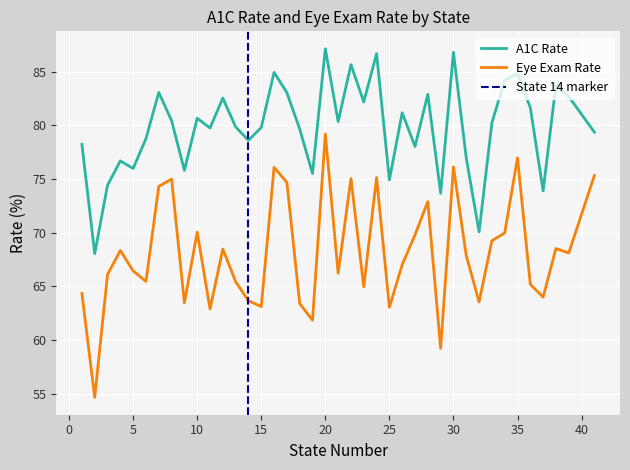

Which series has the largest total across all categories?

a1crat